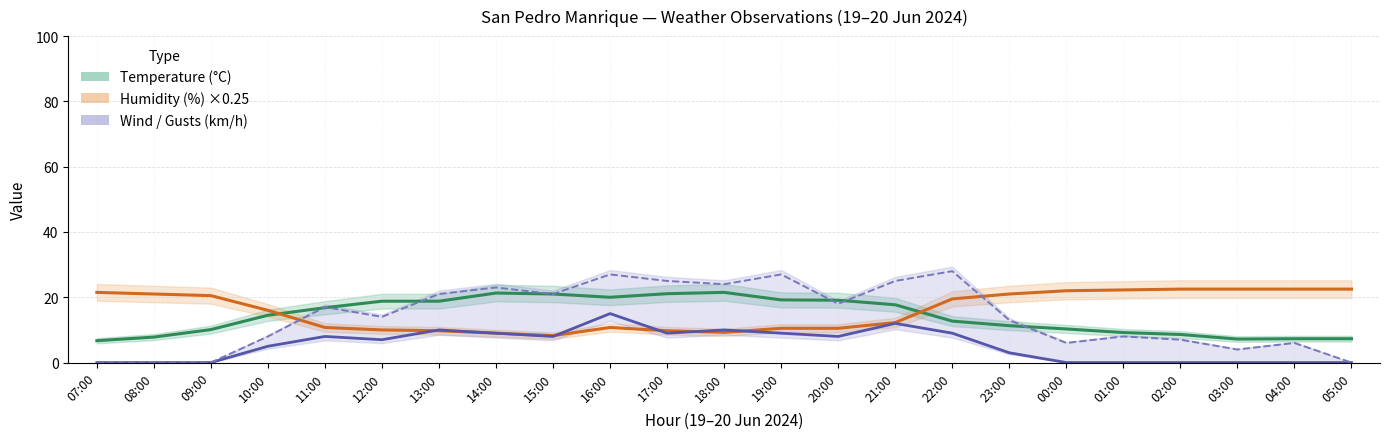

Where is the first local maximum for Gusts (km/h)?

11:00